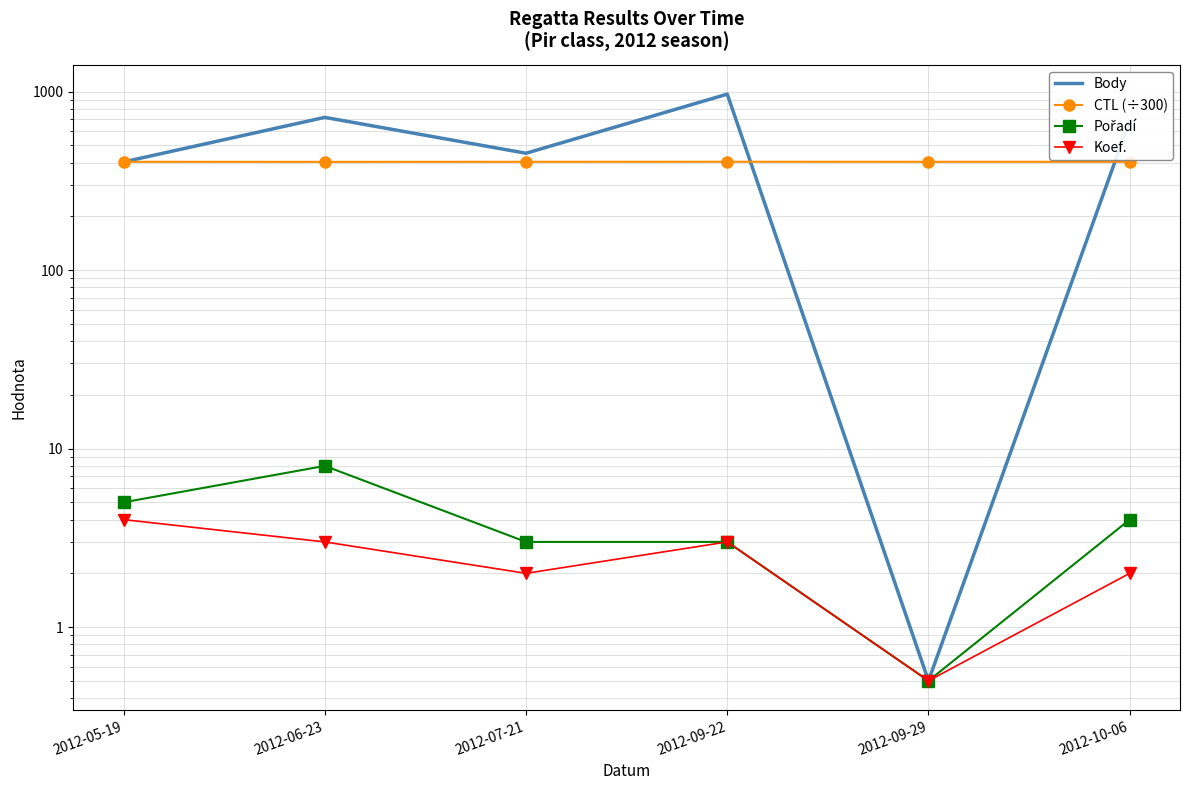

At which label does Koef. reach its peak?

2012-05-19